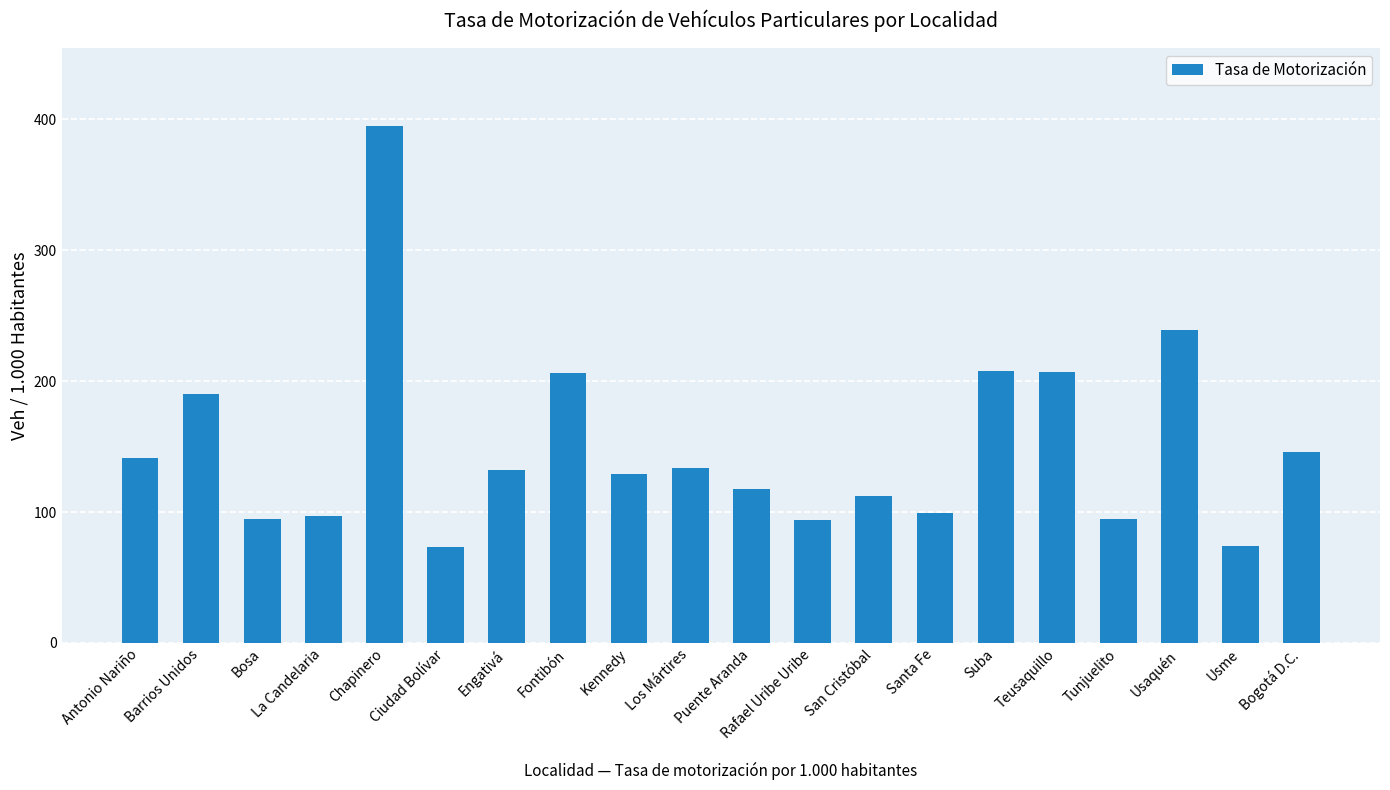

Does the chart contain stacked bars?

No